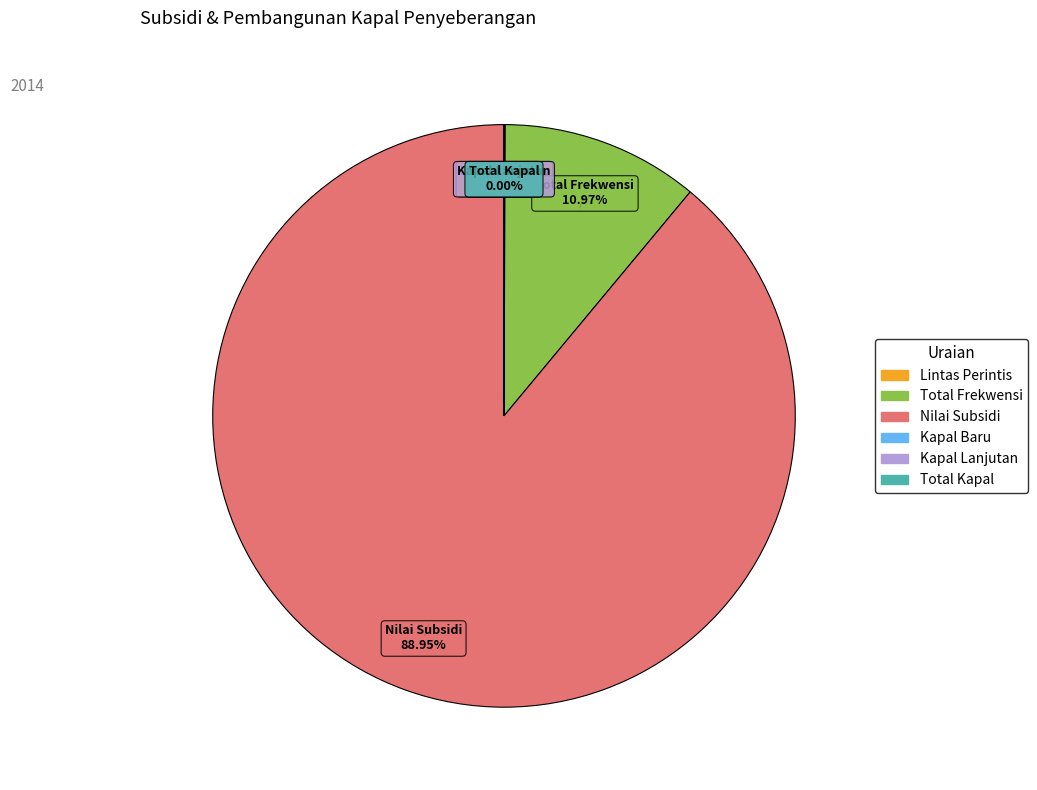

To the nearest percent, what is the average slice percentage?

17%